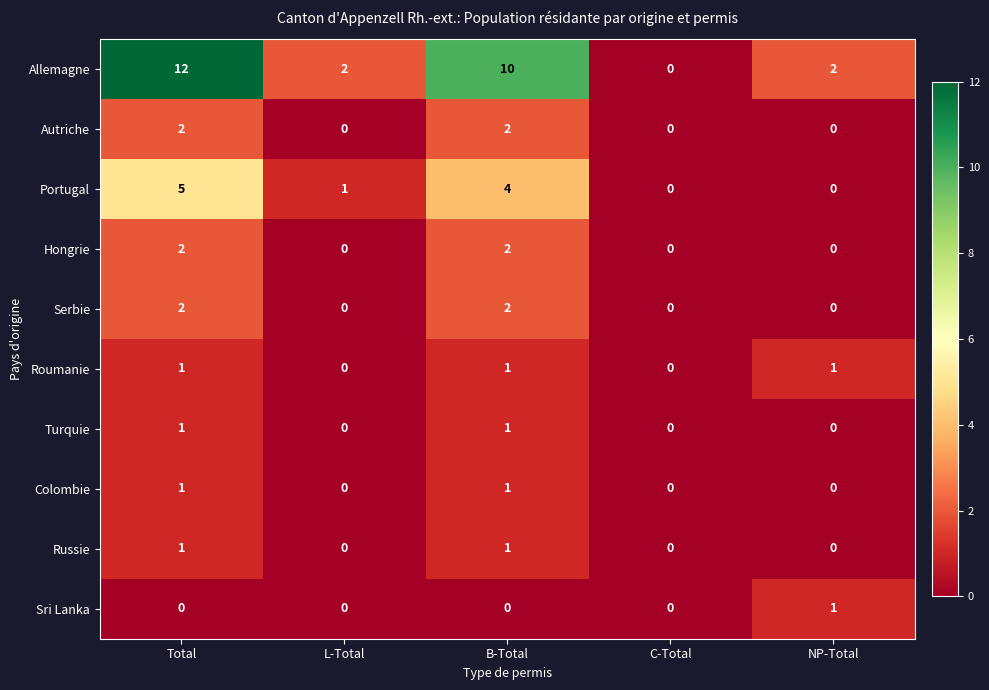

Which series has the largest range (max minus min)?

Allemagne